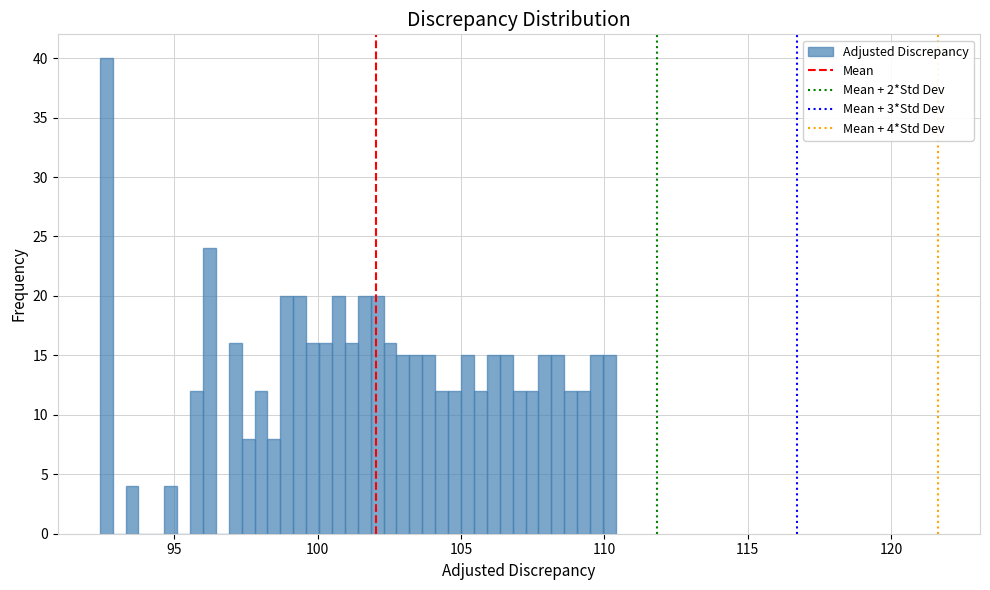

Read against the x-axis, roughly where is the centre of the tallest bar?

92.5